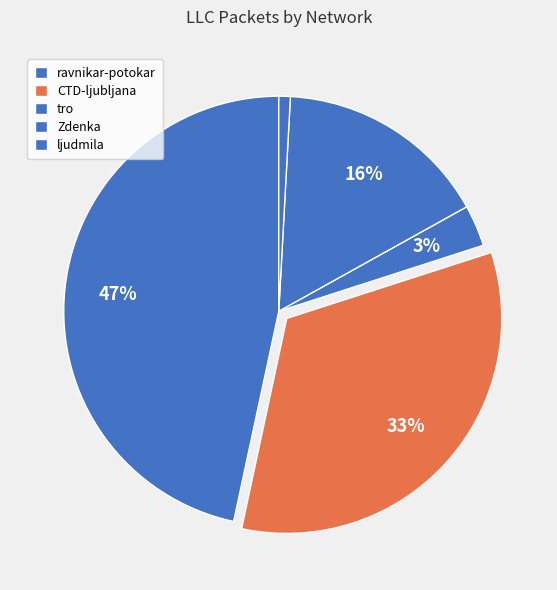

How many segments does this pie chart have?

5